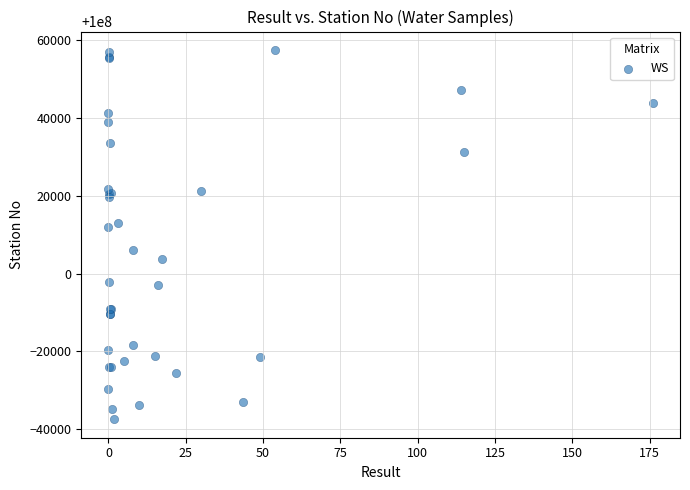

What Y value in the scatter plot is closest to 100010000?

100011899.4